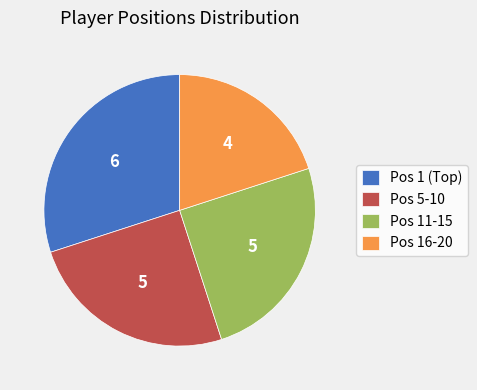

Is there a majority slice in this chart?

No